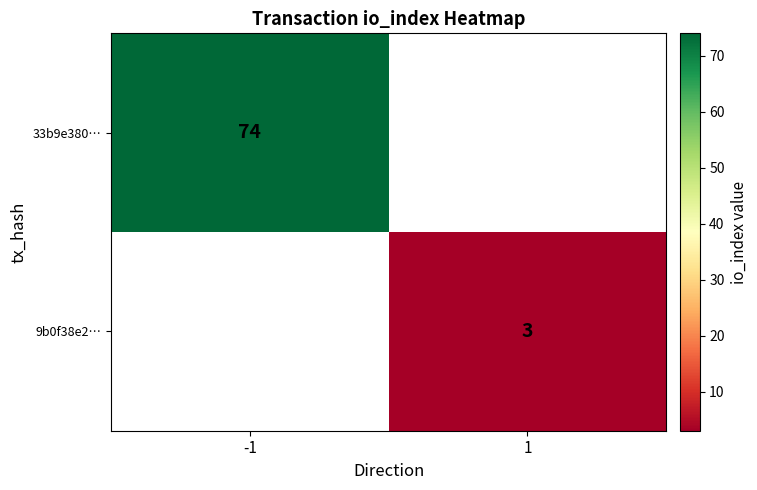

Which category has the lowest value across all series?

1